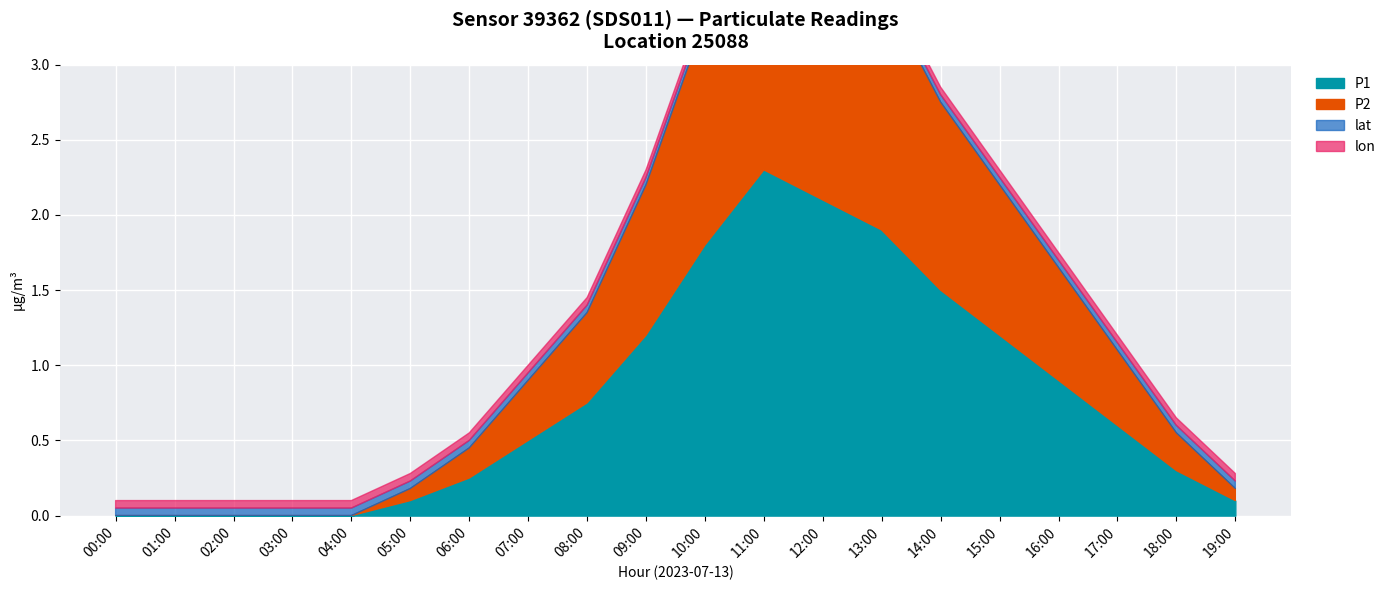

What is the greatest value displayed?

43.2